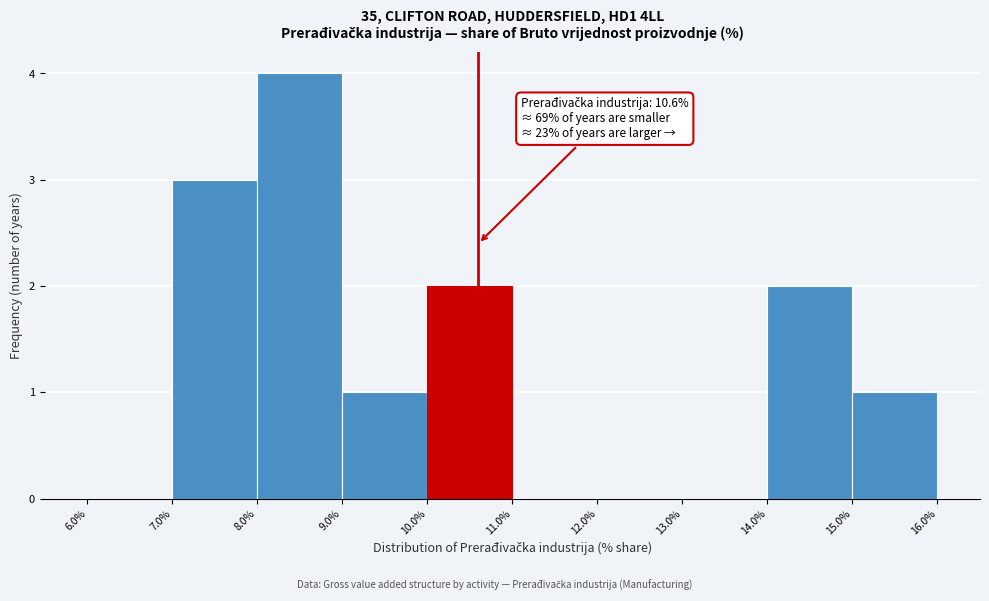

Over which range of the x-axis is the bar tallest?

8.0% to 9.0%